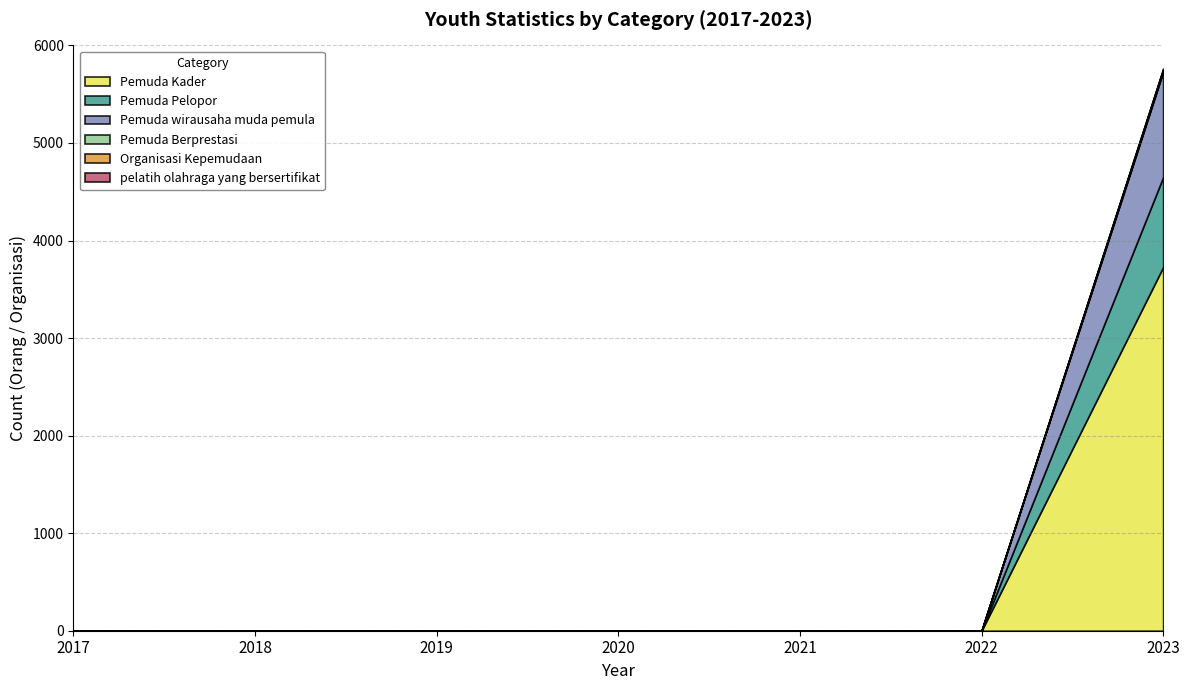

What is the highest value of the Pemuda Kader series?

3728